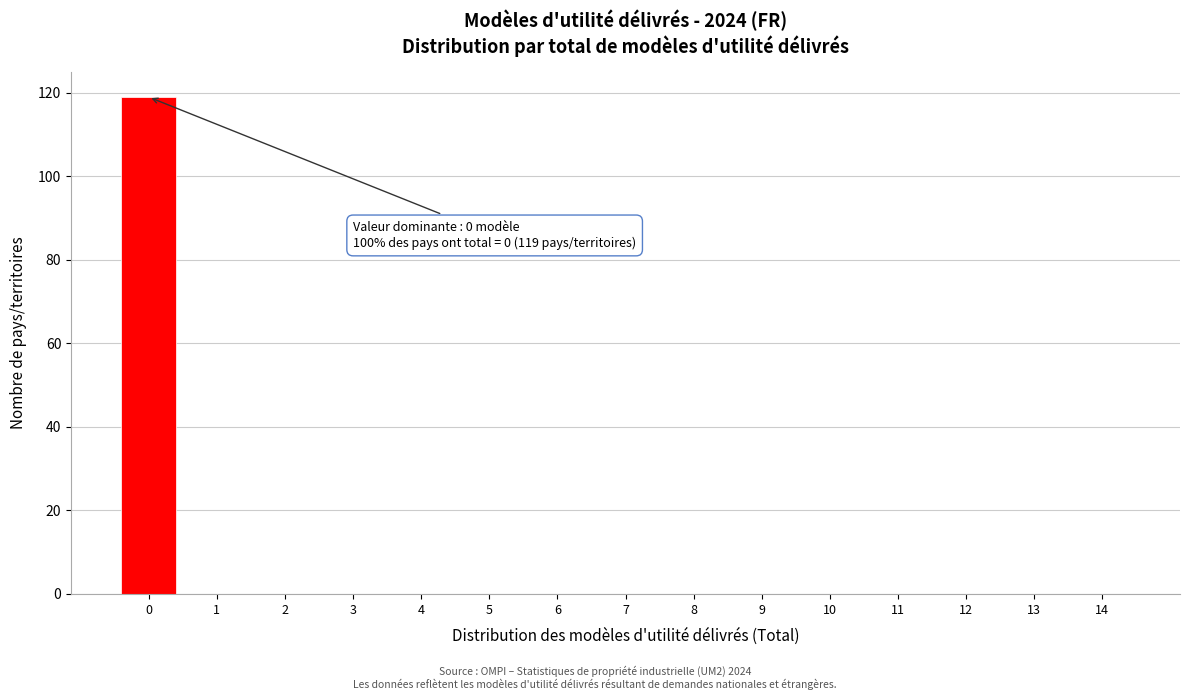

Reading left to right, extract all data points from this chart.

0=119	1=0	2=0	3=0	4=0	5=0	6=0	7=0	8=0	9=0	10=0	11=0	12=0	13=0	14=0